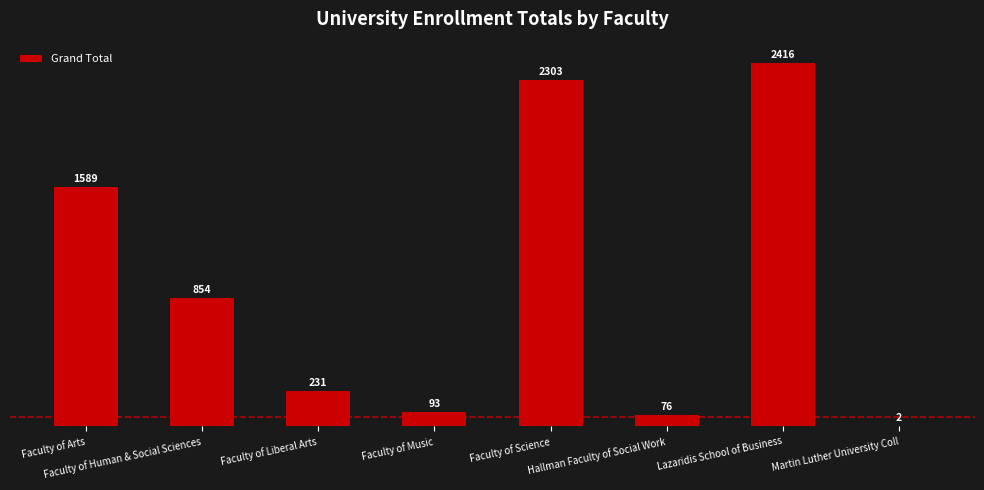

What is the difference between the values at Faculty of Music and Faculty of Arts?

1496